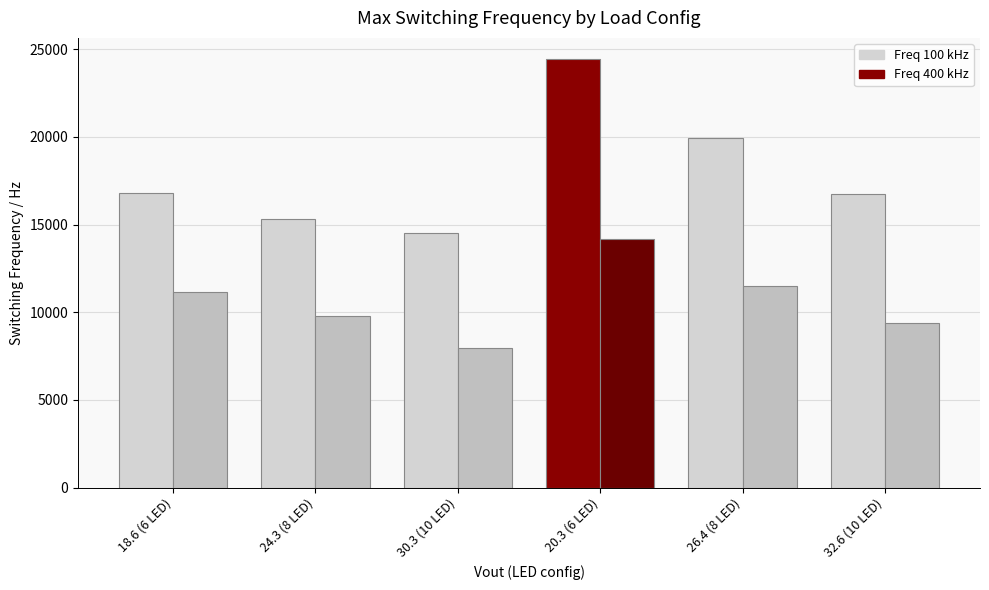

The Freq 400 kHz series shows 7964.1 at 30.3 (10 LED). True or false?

True